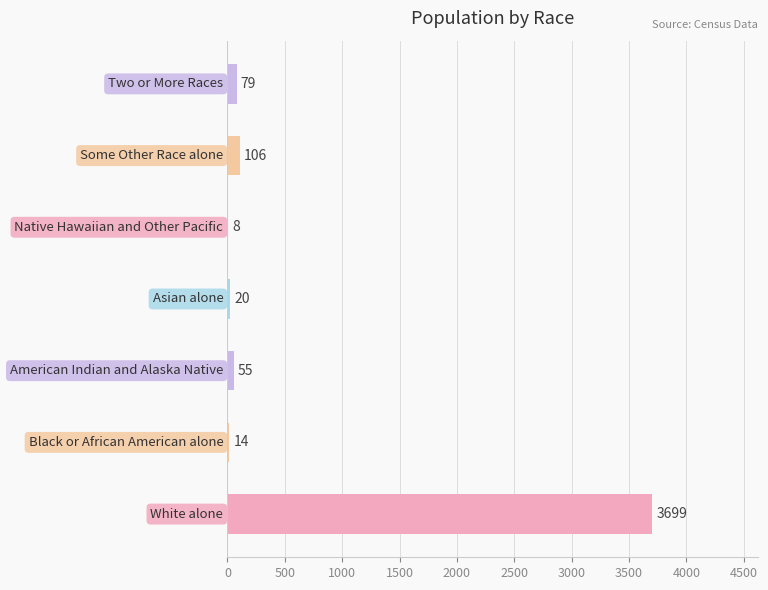

What is the maximum value shown in the chart?

3699